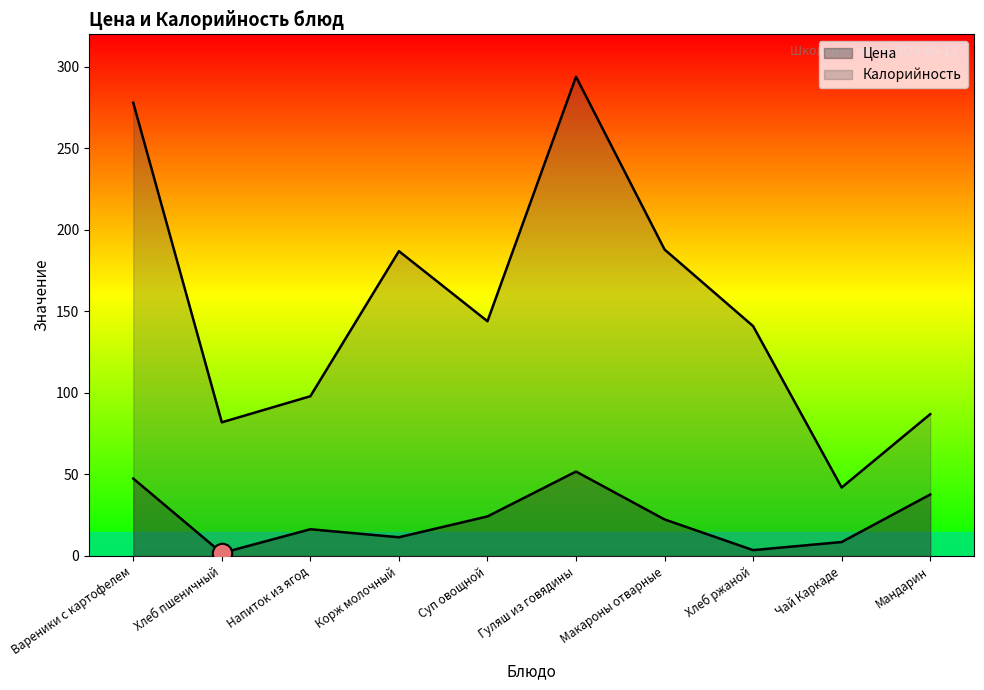

How many categories are shown in the chart?

10